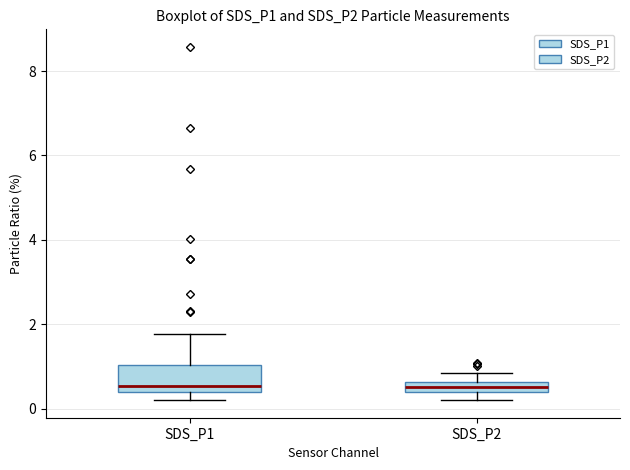

Which box is the tallest, from its lower edge to its upper edge?

SDS_P1